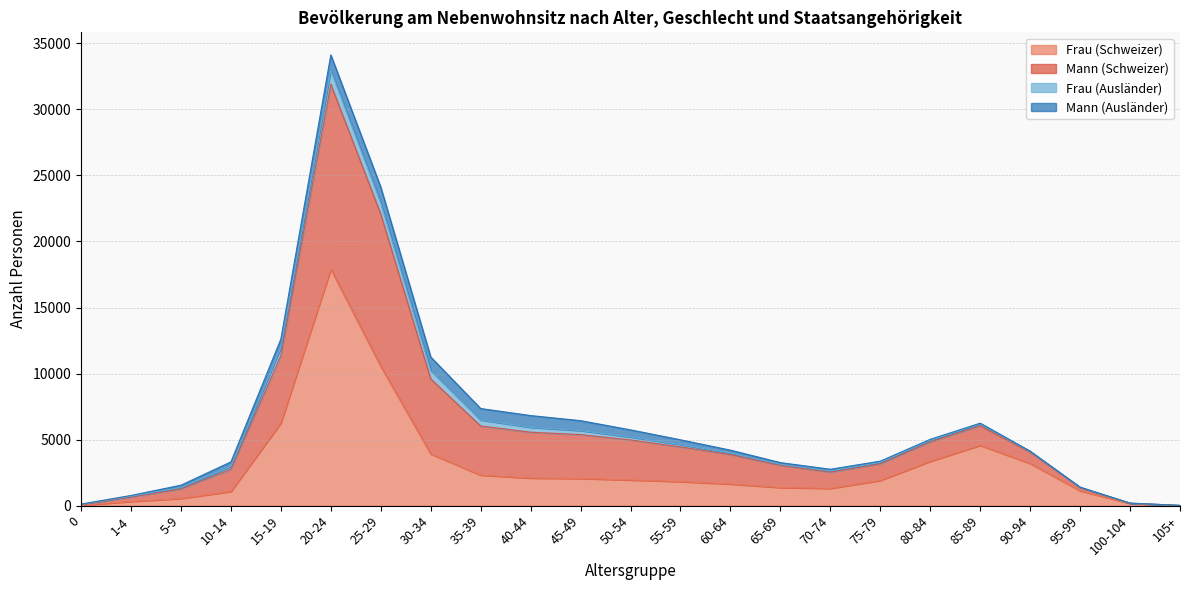

Where is Frau (Schweizer) nearest to the value 8954?

25-29